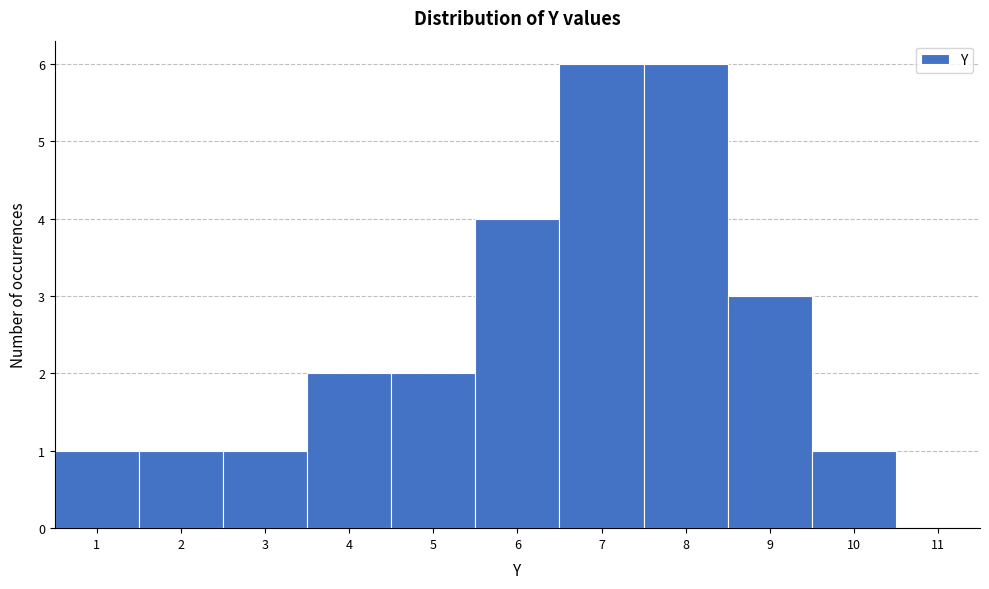

Reading left to right, list every bar in this chart as the range it spans on the x-axis followed by its height. The values are not printed on the chart, so give them approximately, as read against the axis.

0.5 to 1.5: 1
1.5 to 2.5: 1
2.5 to 3.5: 1
3.5 to 4.5: 2
4.5 to 5.5: 2
5.5 to 6.5: 4
6.5 to 7.5: 6
7.5 to 8.5: 6
8.5 to 9.5: 3
9.5 to 10.5: 1
10.5 to 11.5: 0